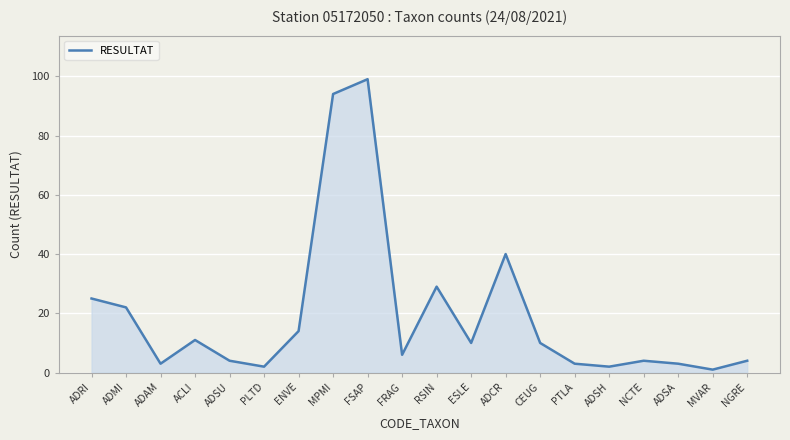

Reading right to left, list all the values displayed in this chart.

NGRE=4	MVAR=1	ADSA=3	NCTE=4	ADSH=2	PTLA=3	CEUG=10	ADCR=40	ESLE=10	RSIN=29	FRAG=6	FSAP=99	MPMI=94	ENVE=14	PLTD=2	ADSU=4	ACLI=11	ADAM=3	ADMI=22	ADRI=25